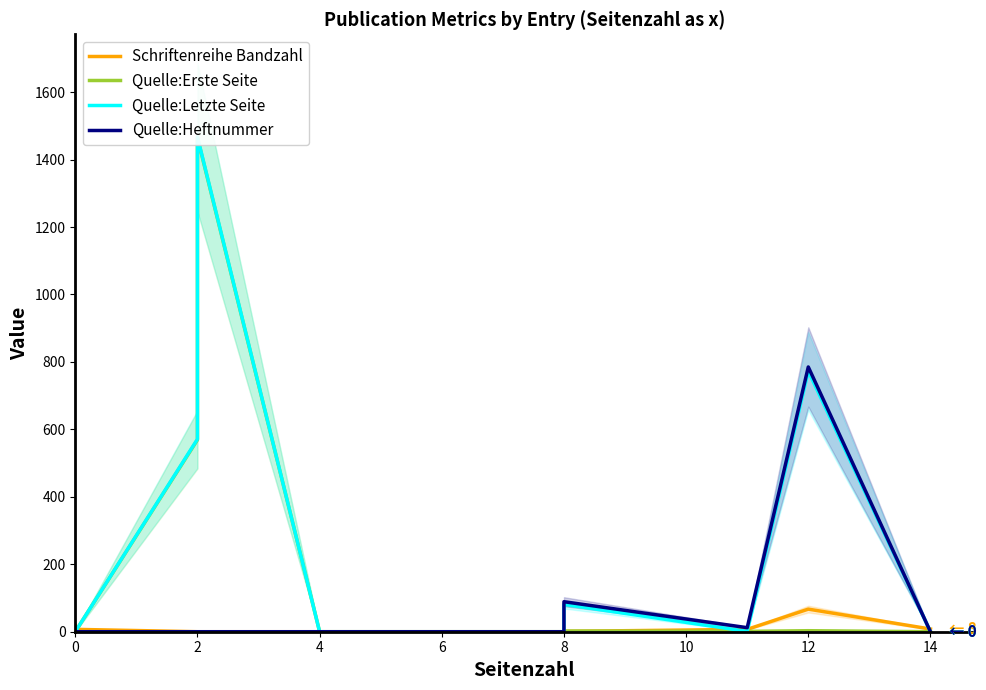

Is it true that Quelle:Heftnummer equals -301 at 0?

False